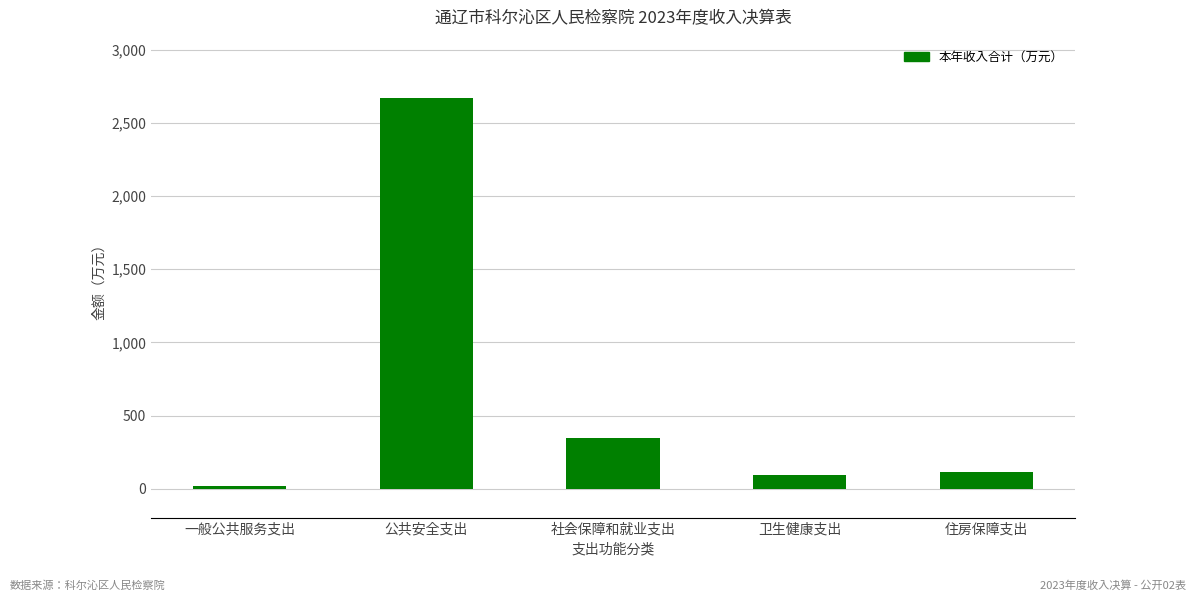

Are the bars horizontal?

No